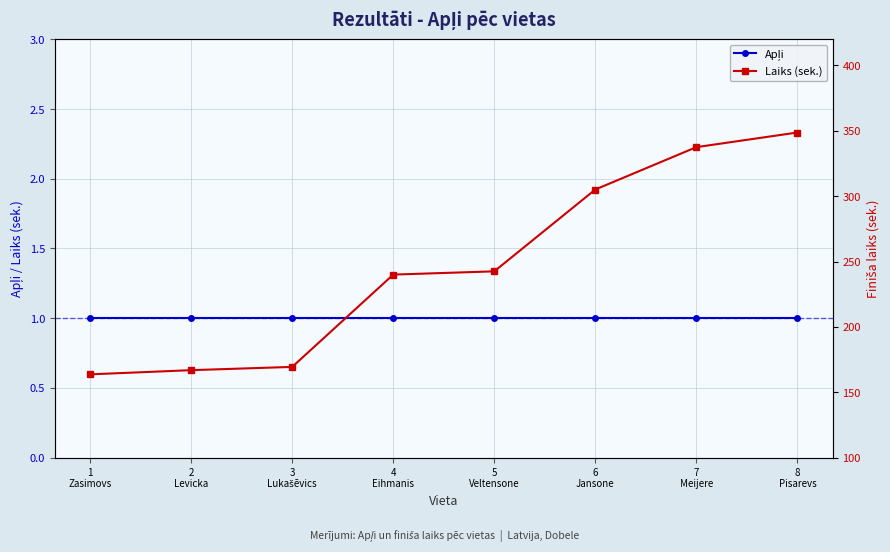

How many lines are shown in the chart?

2